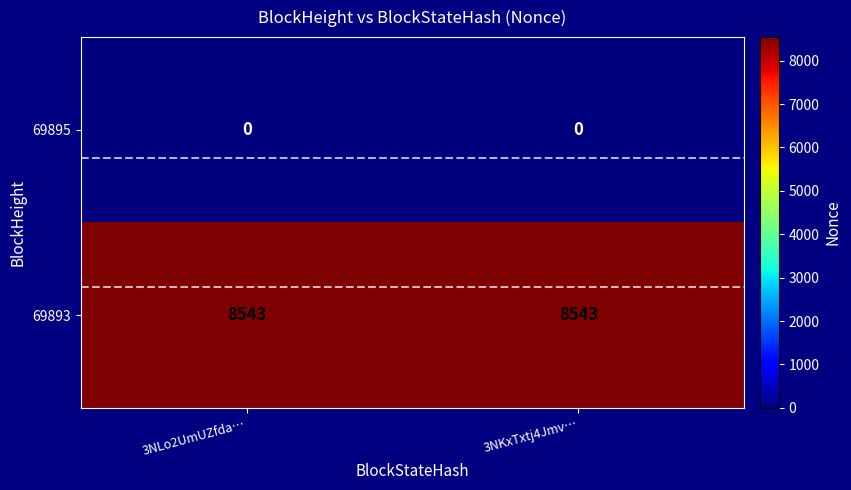

Read the 69893 value at 3NLo2UmUZfda….

8543